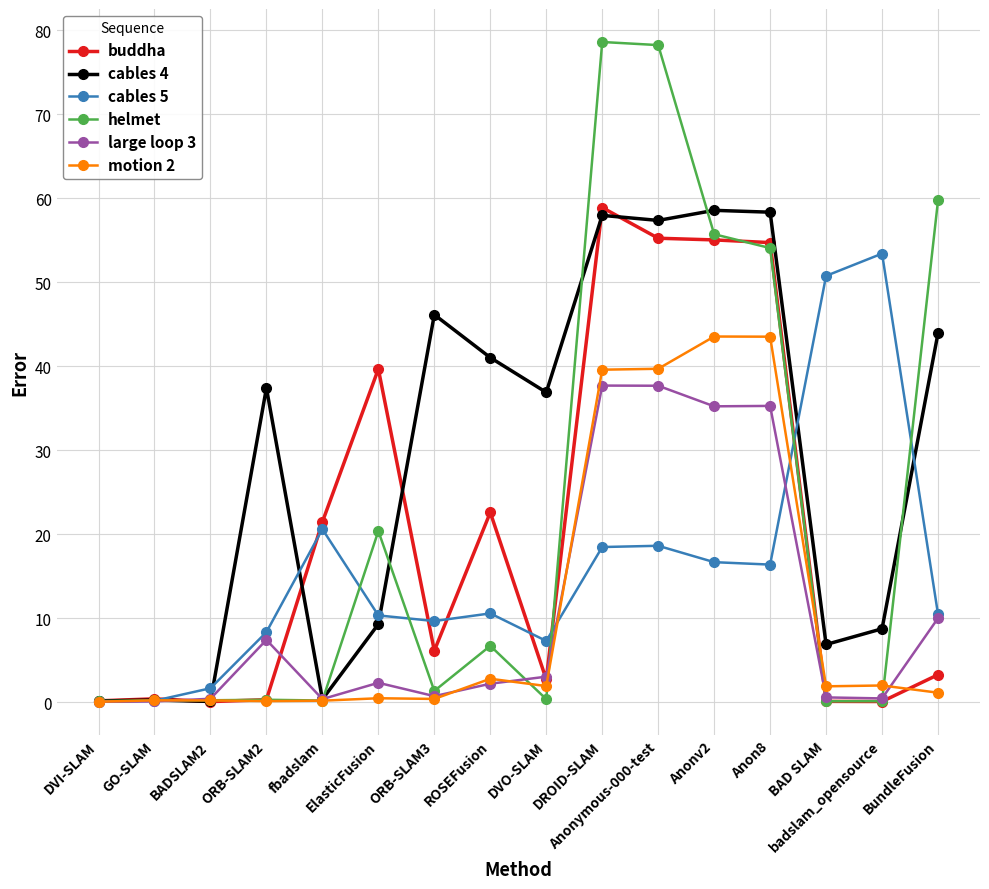

What is the highest value of the cables 4 series?

58.6